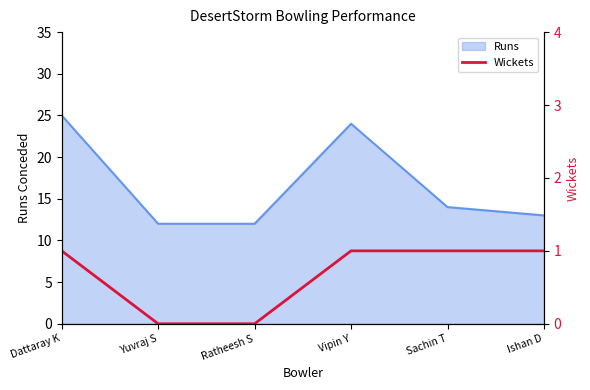

Is it true that the value at Ratheesh S is 1?

False